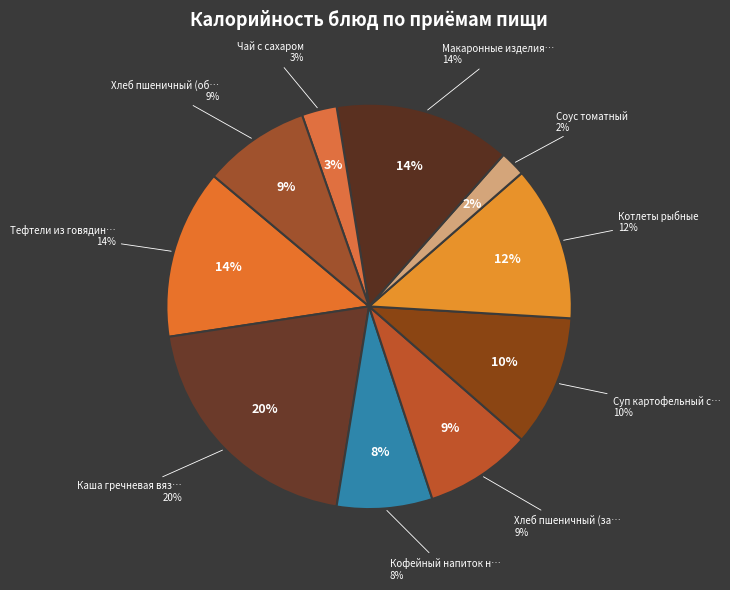

To the nearest percent, what percentage of the pie is Соус томатный?

2%